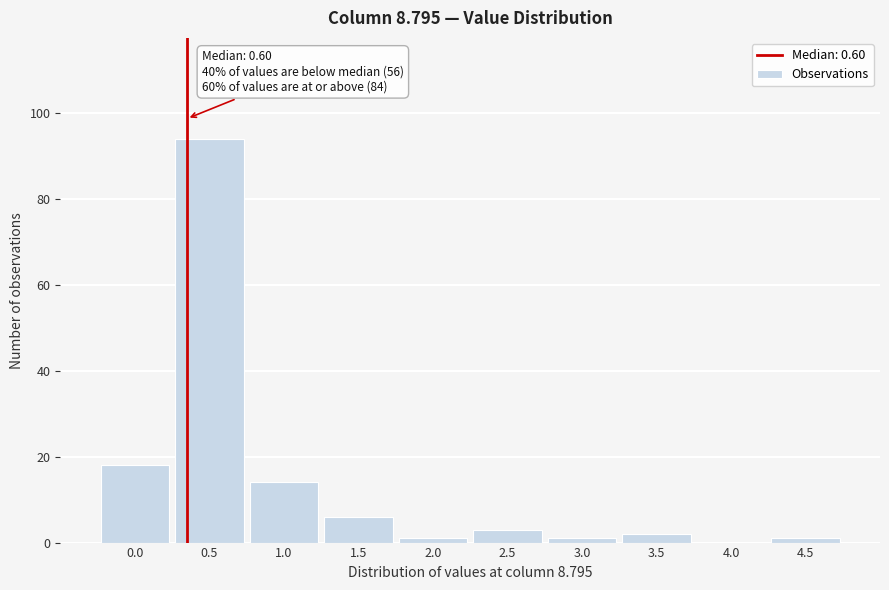

Reading left to right, list all the values displayed in this chart.

0.0=18	0.5=94	1.0=14	1.5=6	2.0=1	2.5=3	3.0=1	3.5=2	4.0=0	4.5=1